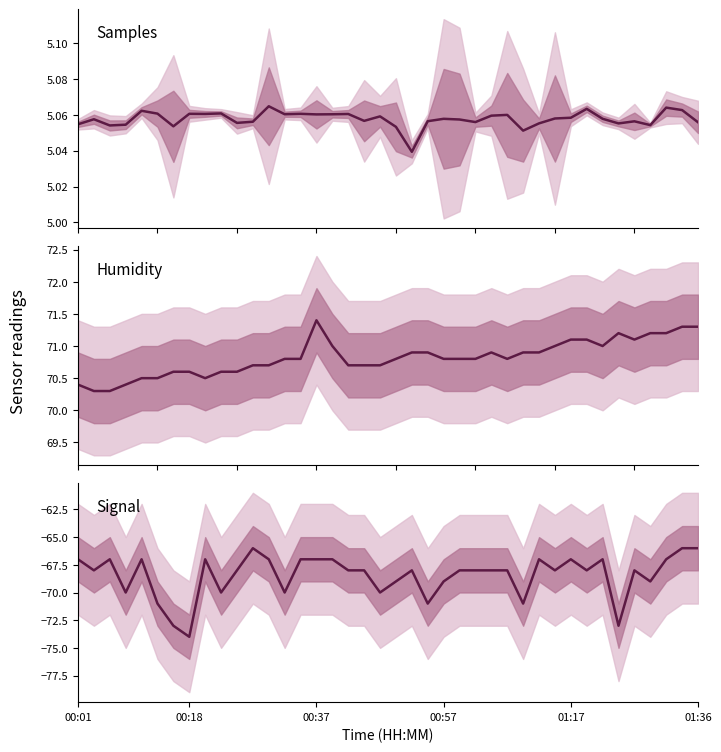

List the series in order of their overall mean, highest first.

Humidity, Samples, Signal